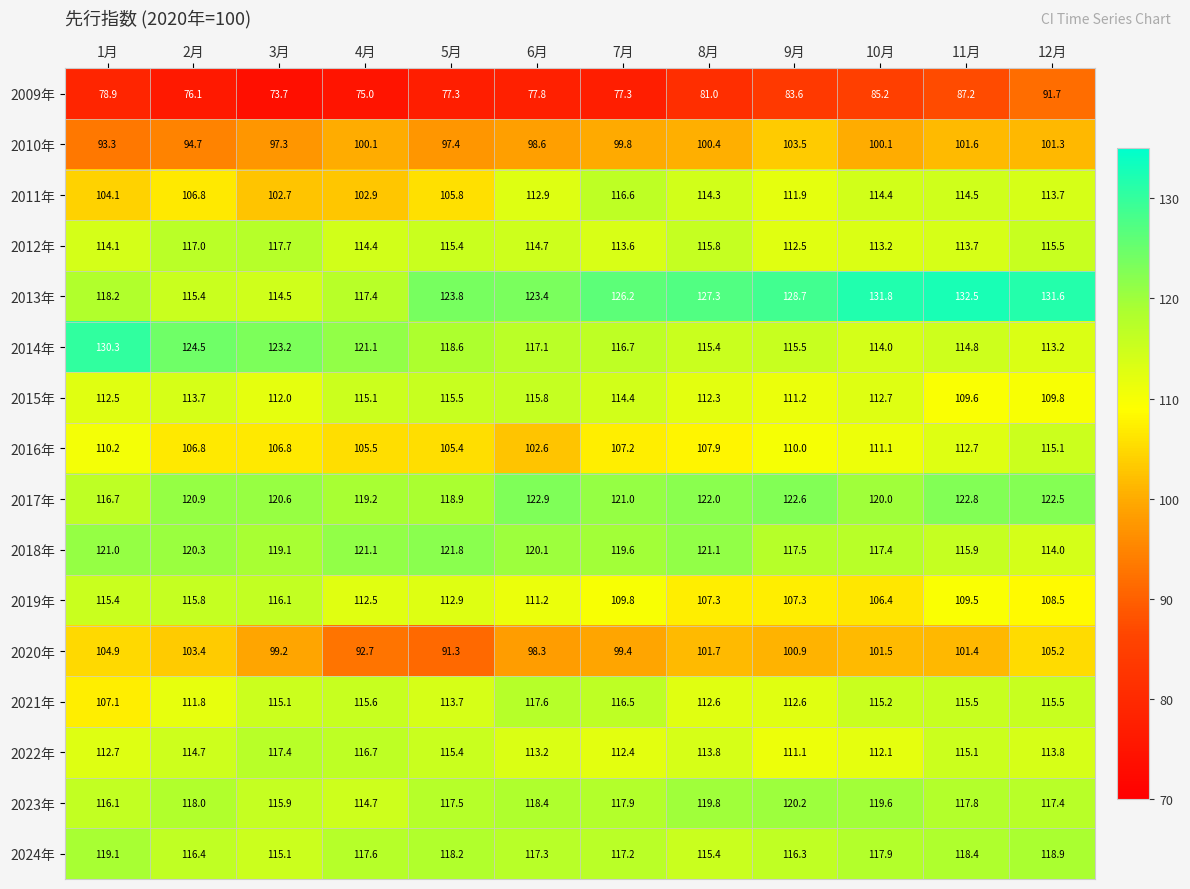

The value of 2023年 at 5月 is 117.5. True or false?

True